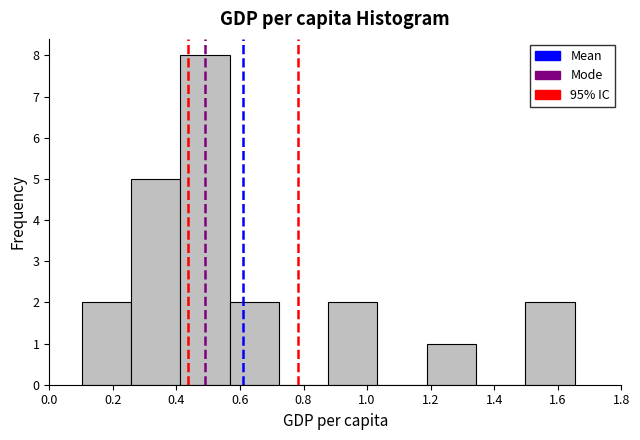

Which range on the x-axis has the tallest bar?

0.42 to 0.56